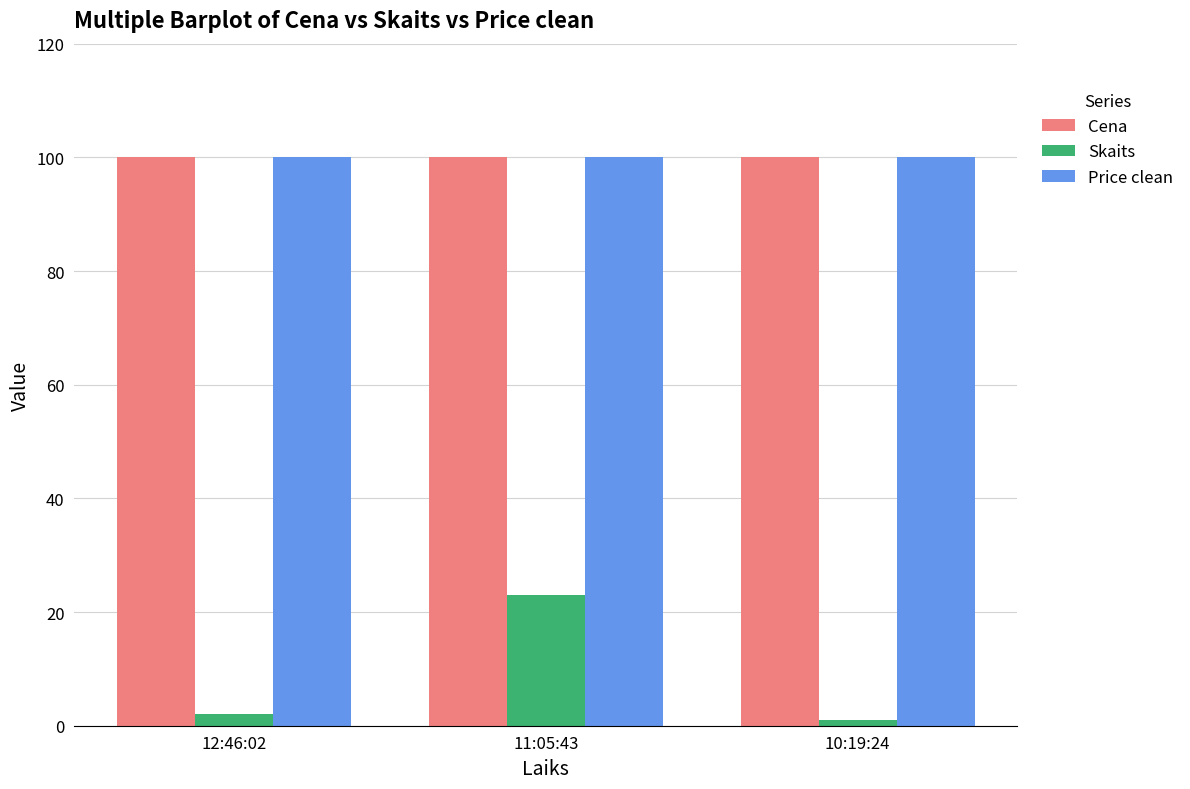

Reading right to left, transcribe all the data shown in this chart.

Cena: 10:19:24=100.0	11:05:43=100.0	12:46:02=100.0
Skaits: 10:19:24=1.0	11:05:43=23.0	12:46:02=2.0
Price clean: 10:19:24=100.0	11:05:43=100.0	12:46:02=100.0